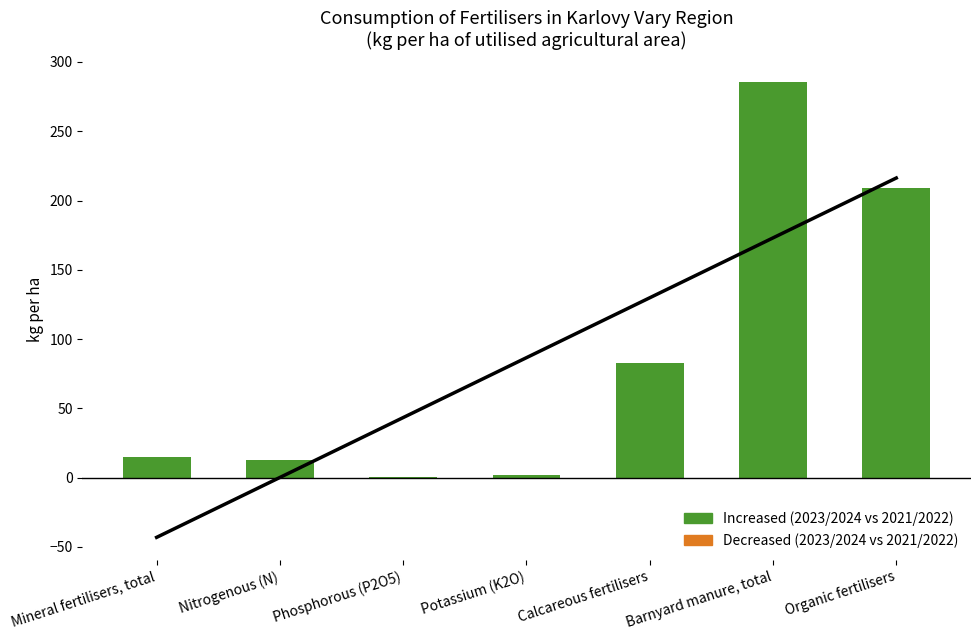

True or false: the data shows 1.7 at Potassium (K2O).

True